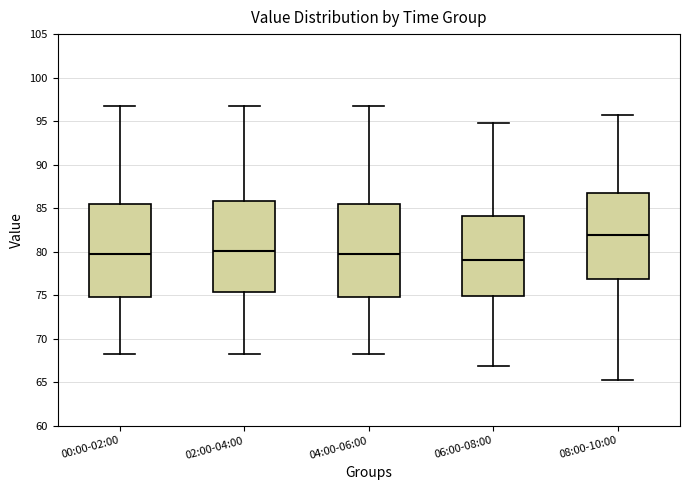

Which box has the highest median line?

08:00-10:00